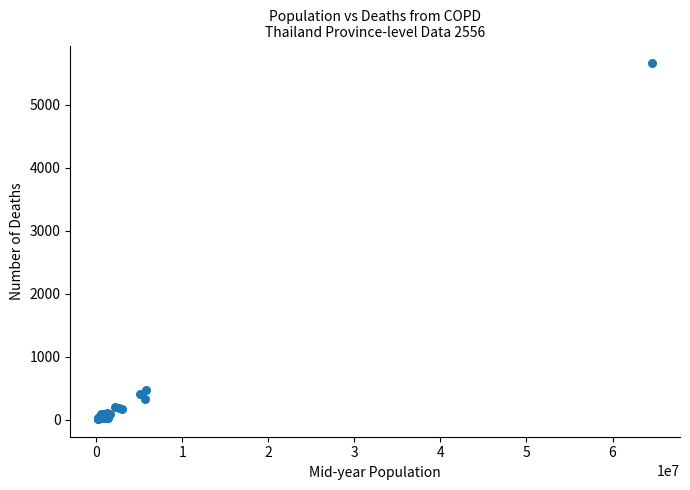

What Y value in the scatter plot is closest to 2835?

474